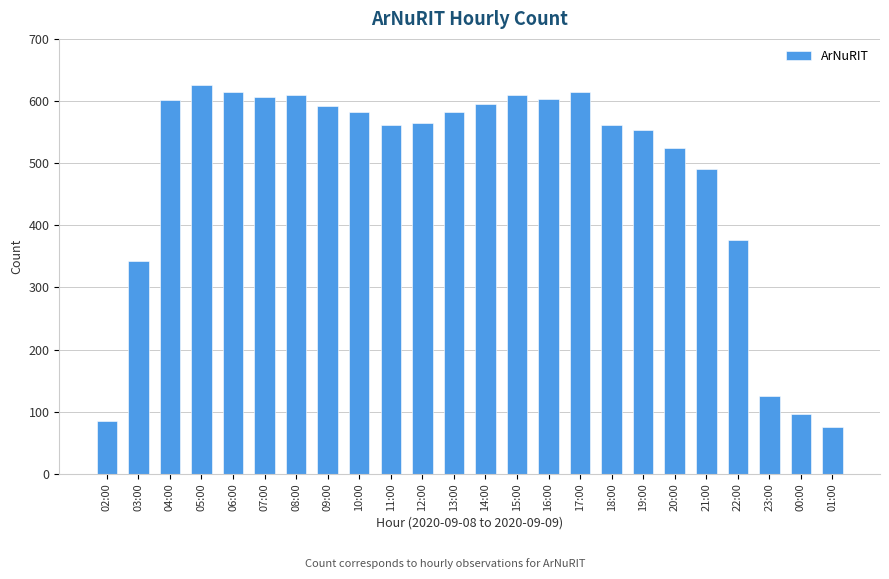

Where is the data nearest to the value 350?

03:00